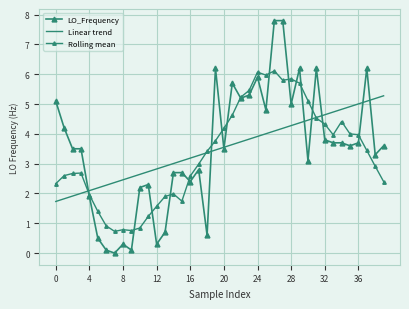

What is the difference between the maximum and second lowest values in the Linear trend series?

3.5